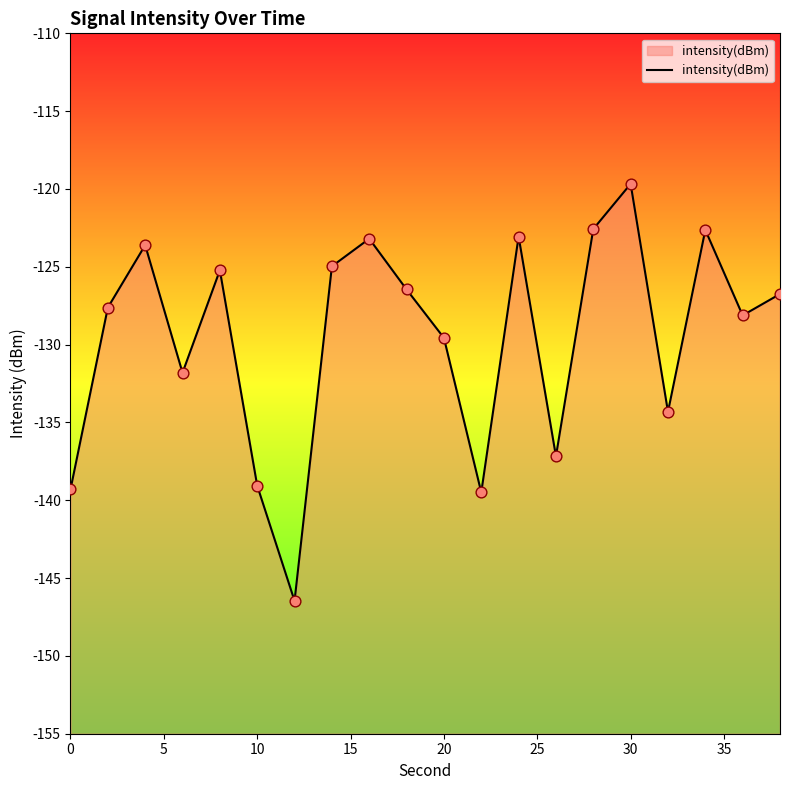

Between 5 and 25, which is larger?

5